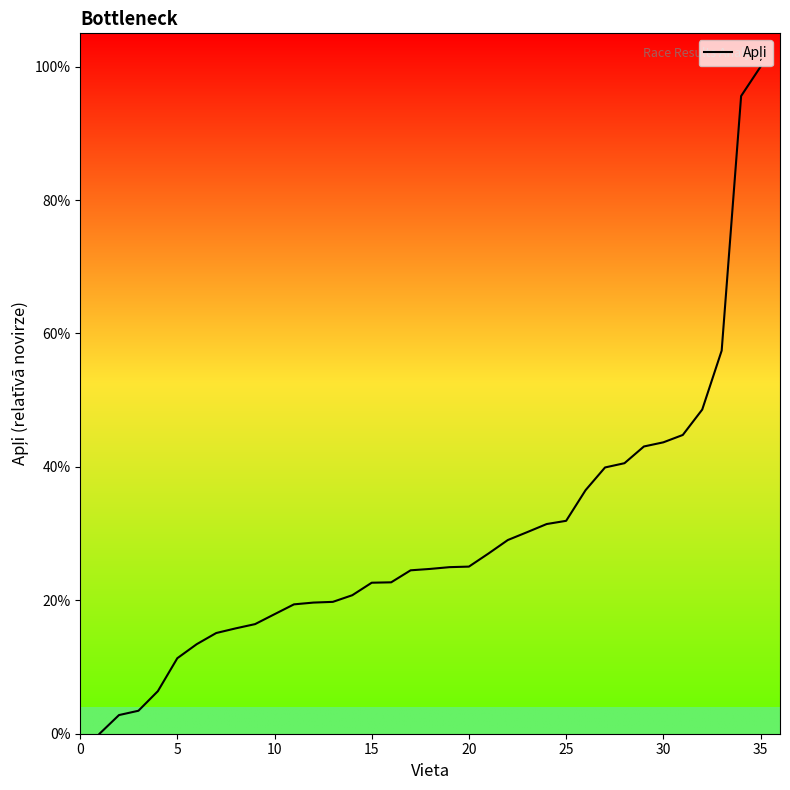

What is the value of the 15th point from the left?

0.2